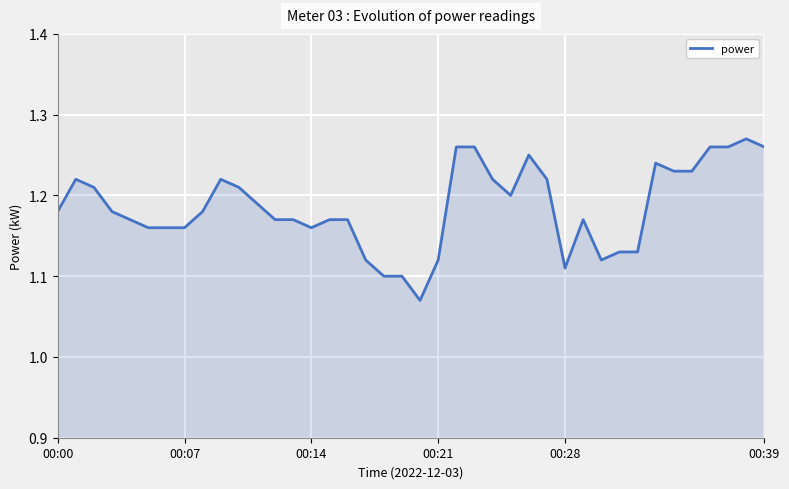

At which category does the chart reach its minimum across all series?

20